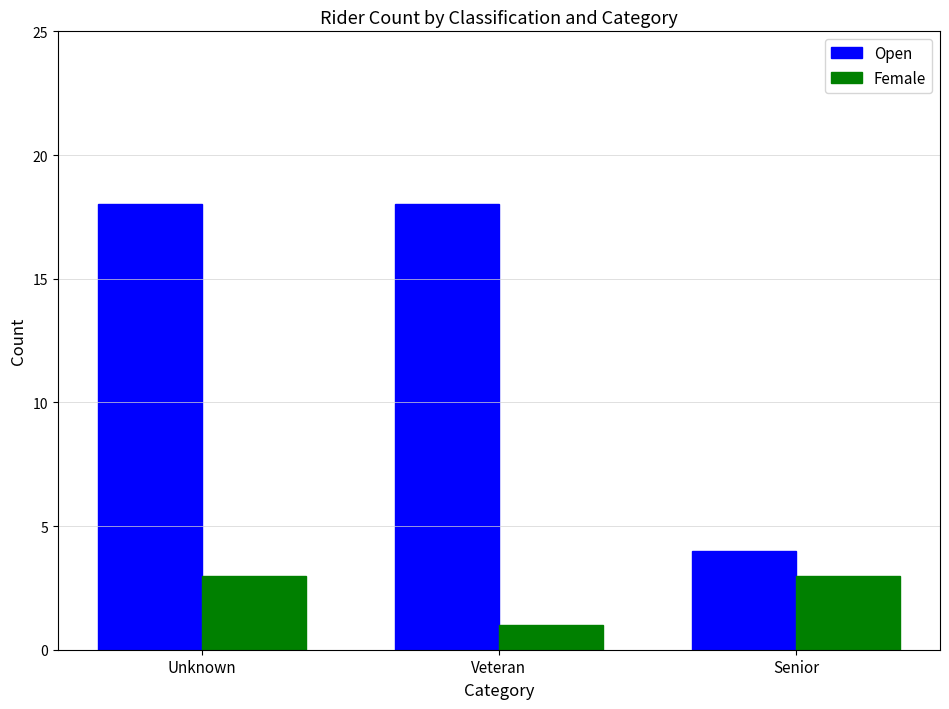

What is the maximum value for Female?

3